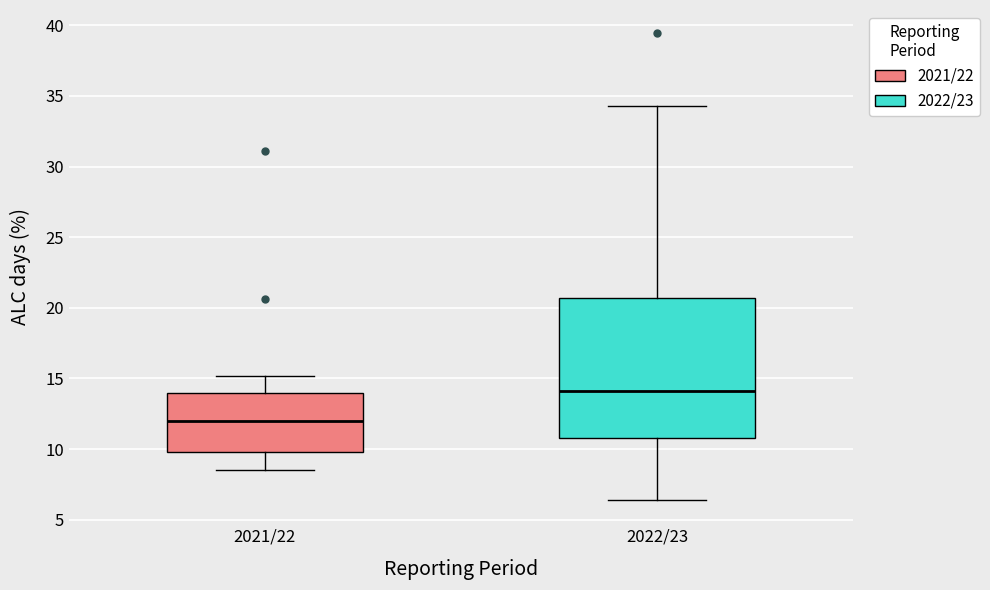

Reading left to right, read every box against the y-axis: the position of its median line, the range the box covers, and the ends of its whiskers. The values are not printed on the chart, so give them approximately, as read against the axis.

2021/22: median 12.0, box 10.0 to 14.0, whiskers 8.5 to 15.0
2022/23: median 14.0, box 11.0 to 20.5, whiskers 6.5 to 34.5